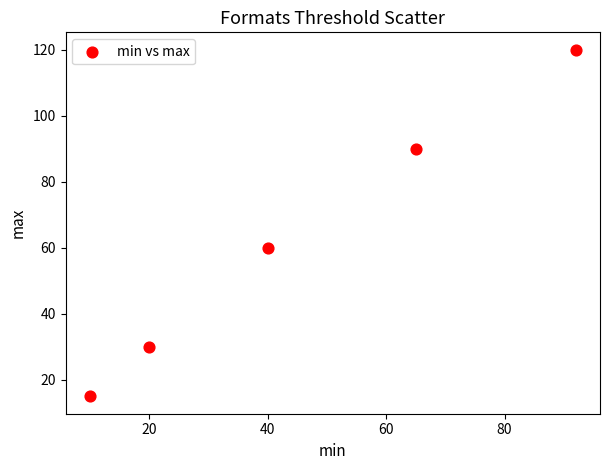

What is the range of X values (max minus min)?

82